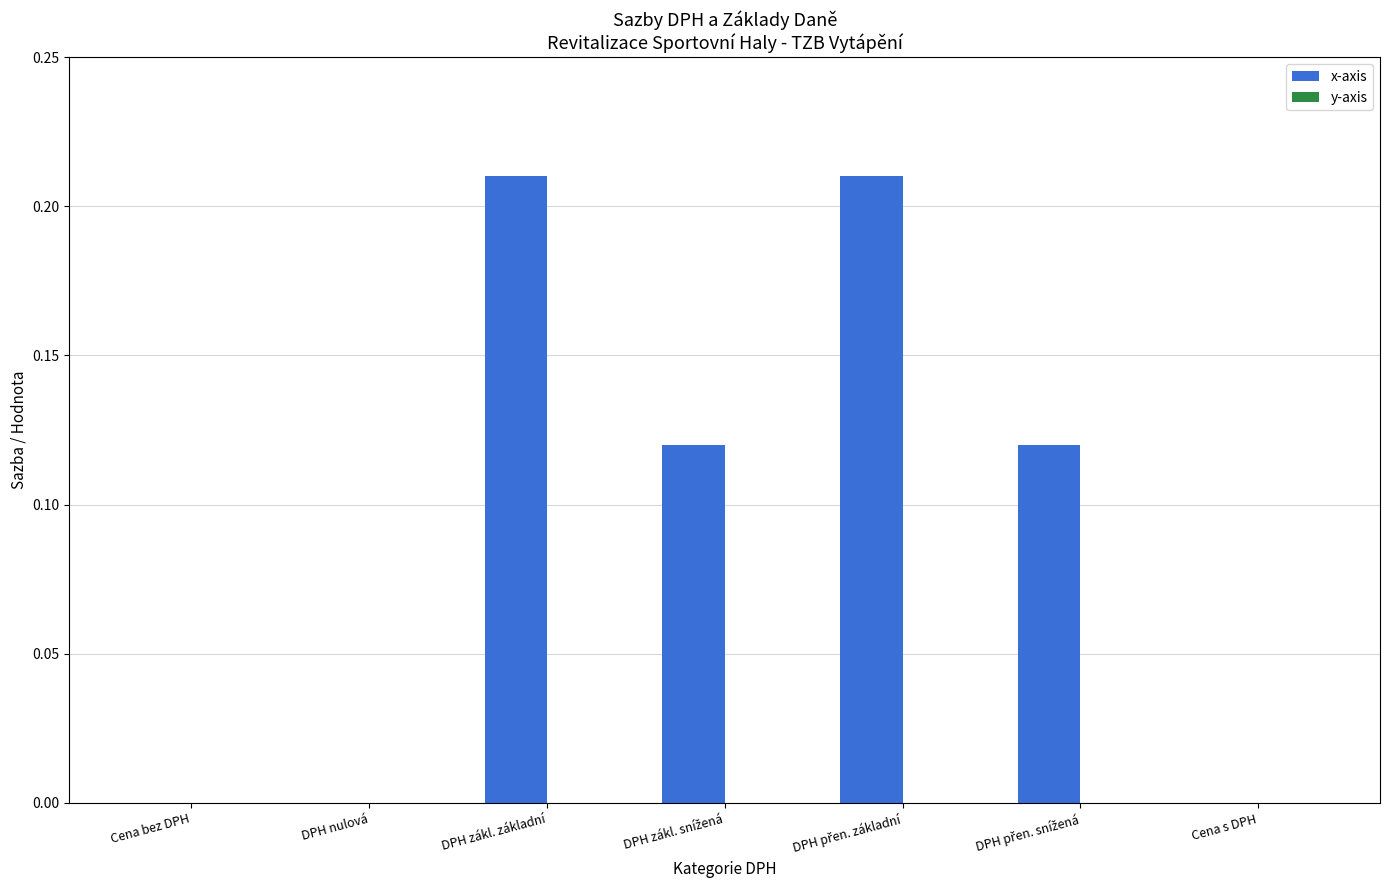

What is the change in value from DPH nulová to DPH zákl. základní?

+0.2